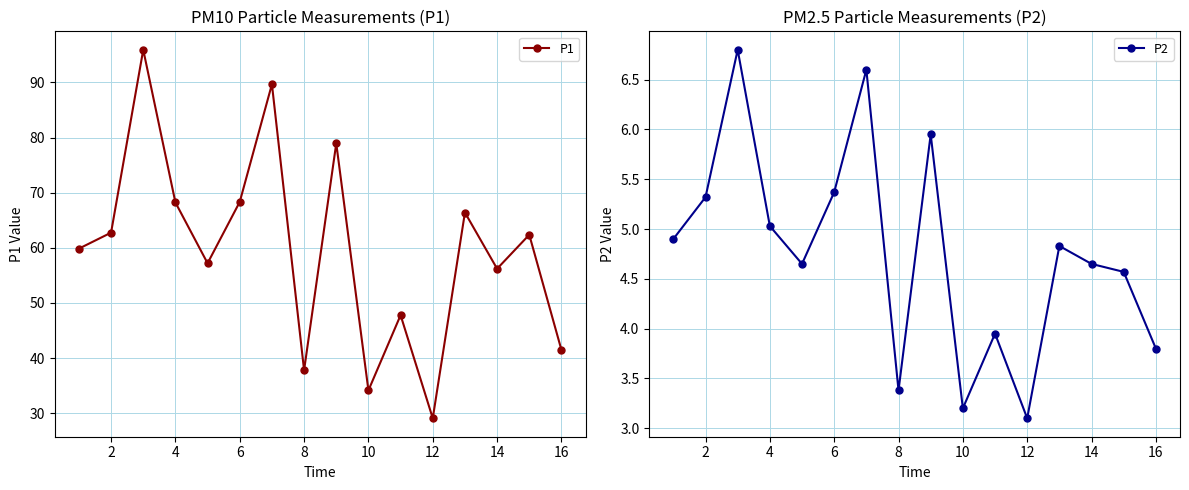

The value of P1 at 8 is 37.8. True or false?

True